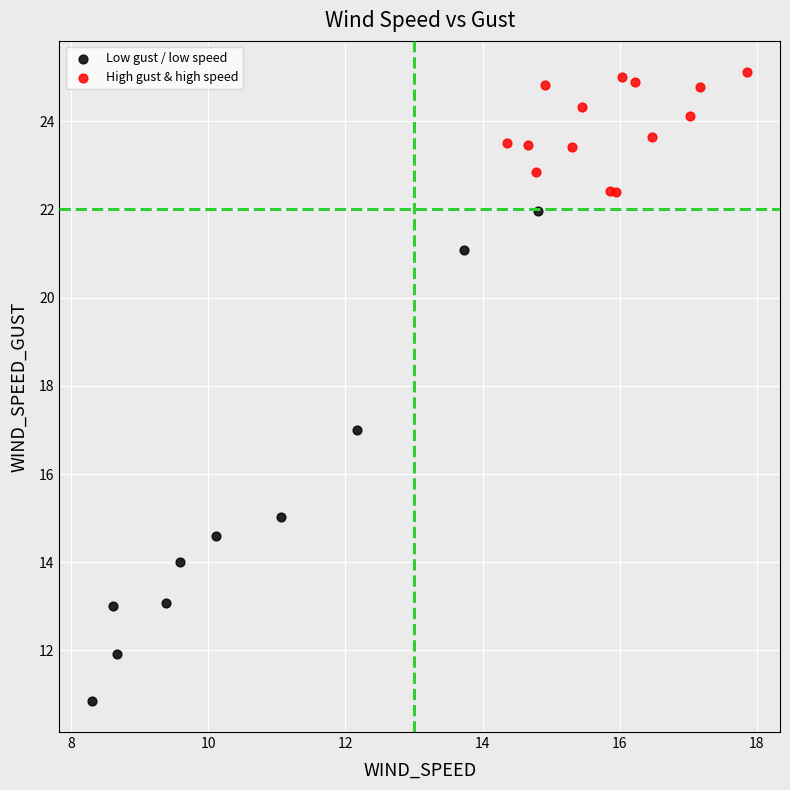

Which series reaches the minimum Y coordinate?

Low gust / low speed